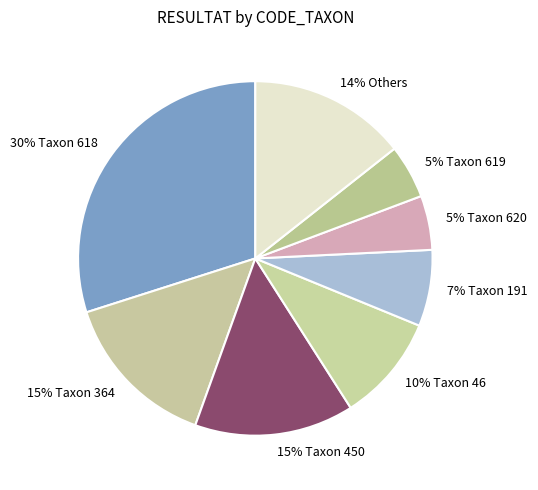

Is the sum of 14% Others and 15% Taxon 450 greater than half?

No